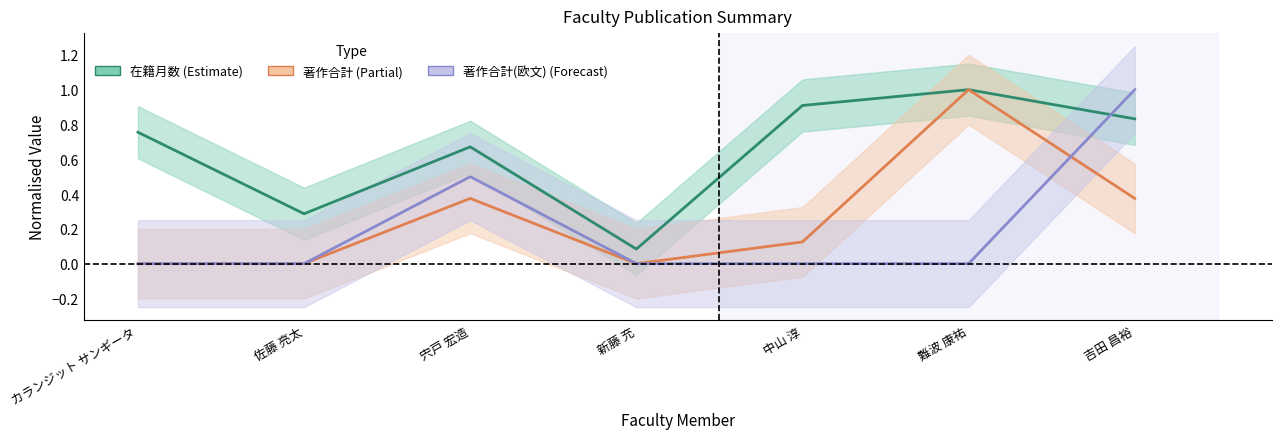

What position from the right is 新藤 充?

4